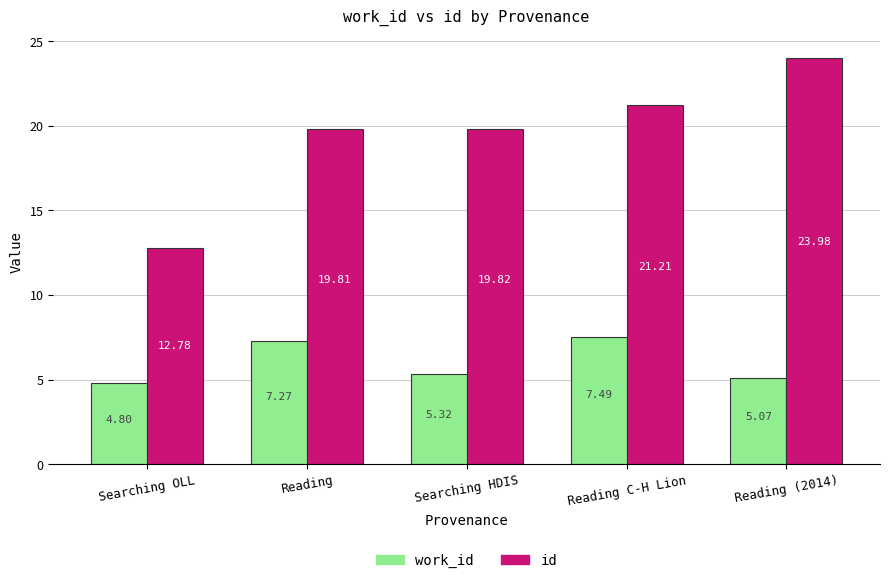

At Searching HDIS, list the series in order from smallest to largest.

work_id, id